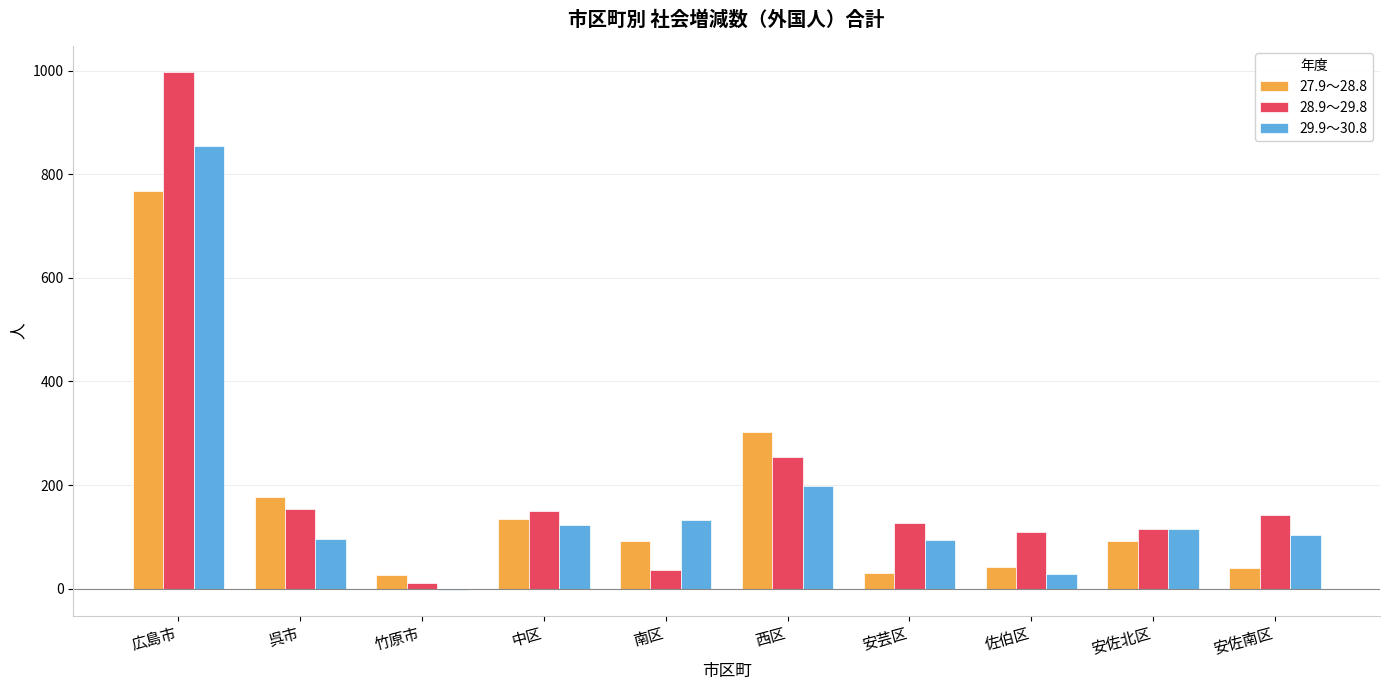

What is the maximum value shown in the chart?

997